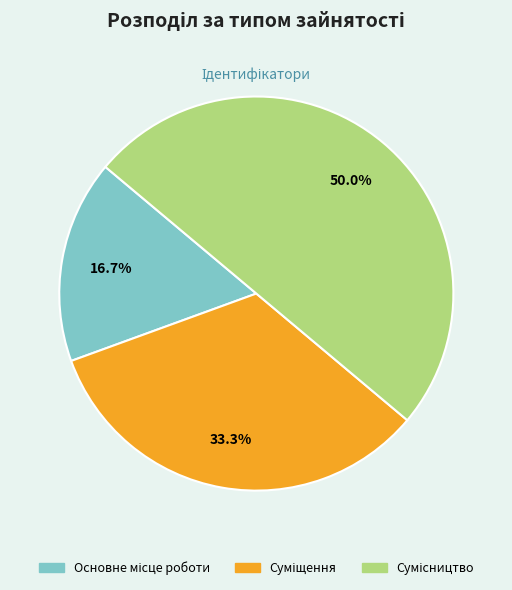

Which category has the smallest portion of the pie?

Основне місце роботи